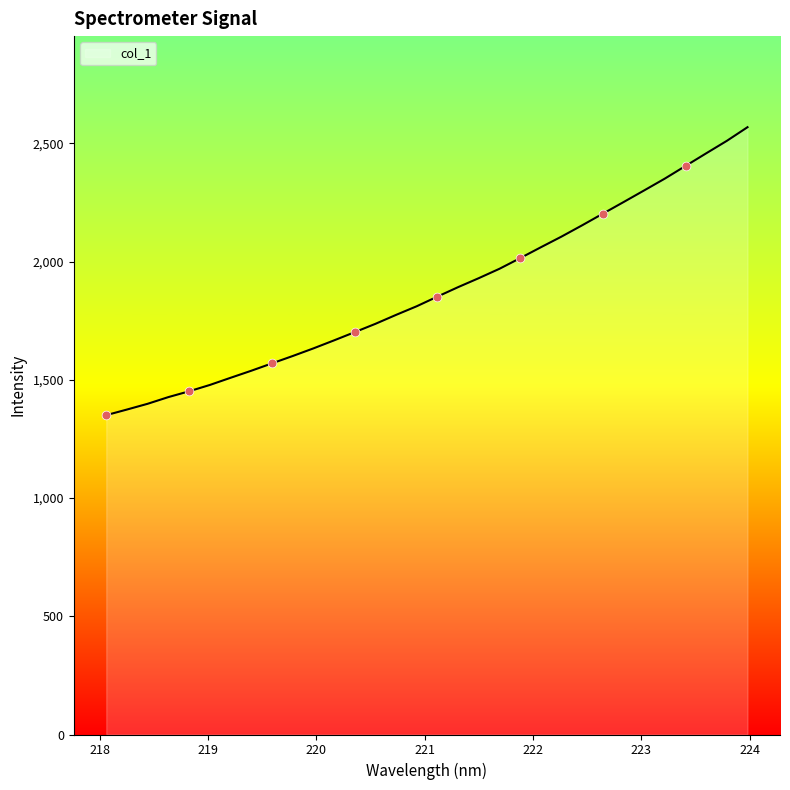

What is the difference between the maximum and minimum values?

1217.7